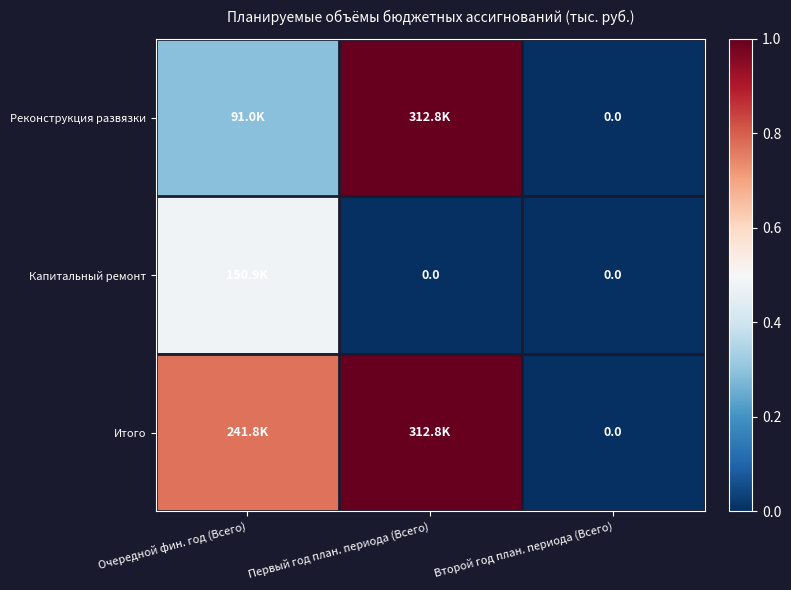

The Реконструкция развязки series shows 0.5 at Очередной фин. год (Всего). True or false?

False